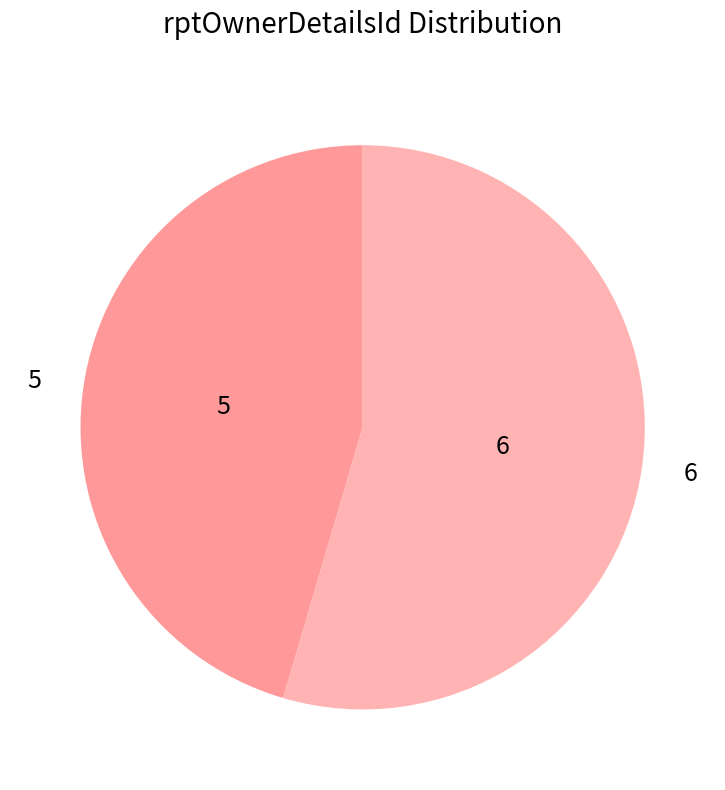

Rank the categories by value from lowest to highest.

5, 6